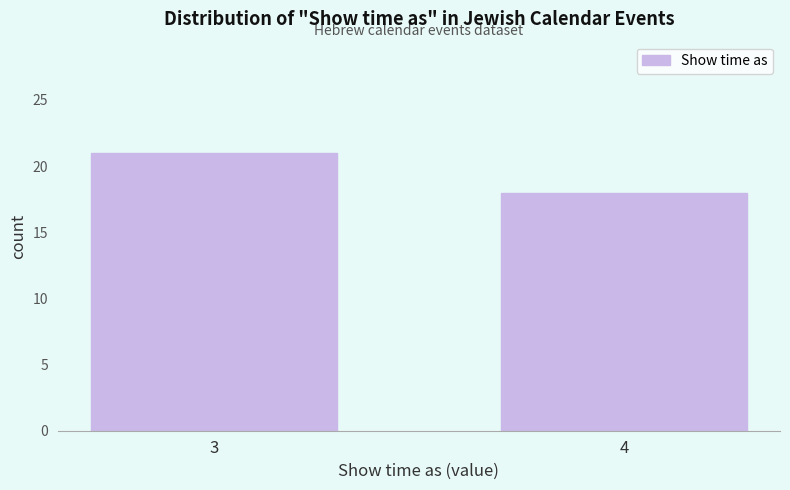

Reading left to right, what are all the values shown in this chart?

21	18